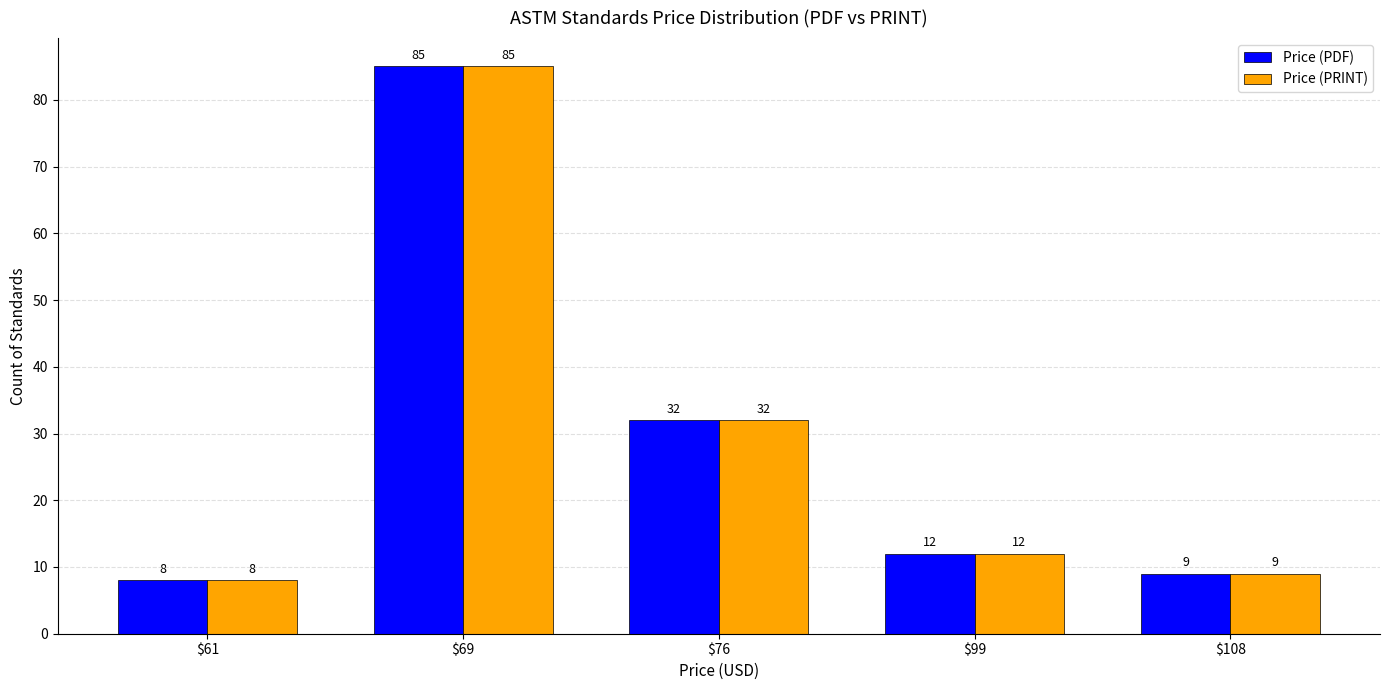

Reading left to right, transcribe all the data shown in this chart.

Price (PDF): $61=8	$69=85	$76=32	$99=12	$108=9
Price (PRINT): $61=8	$69=85	$76=32	$99=12	$108=9